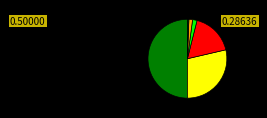

Which slice is the smallest?

RADNA ODJEĆA